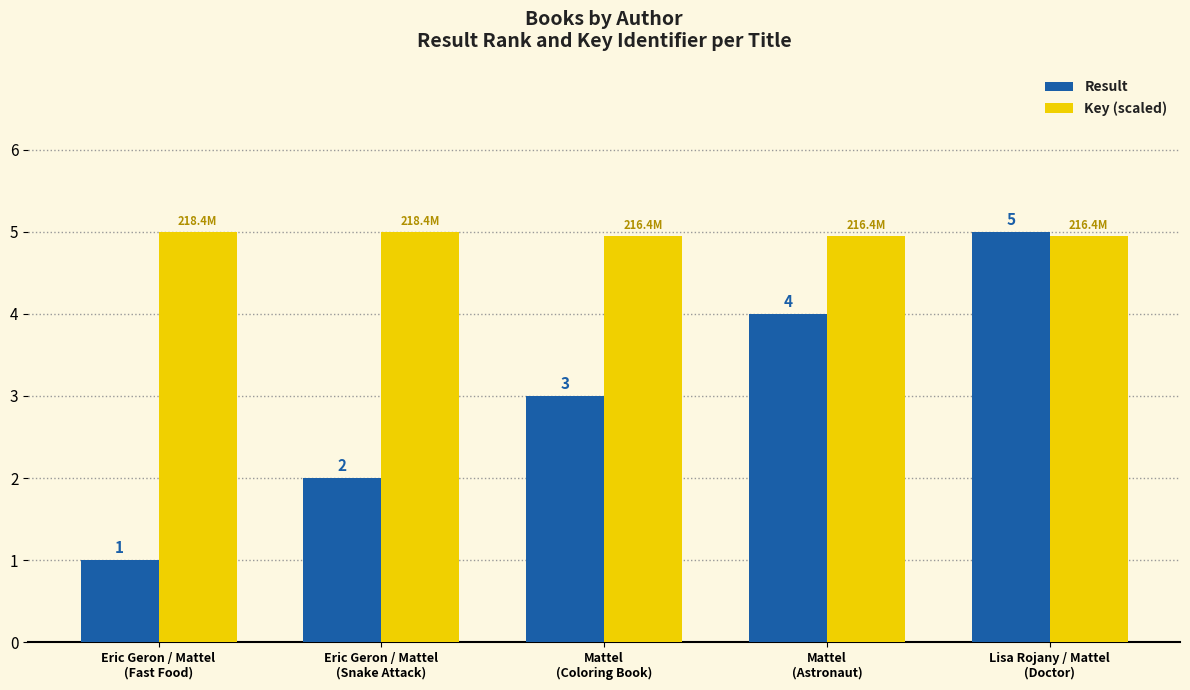

The value of Result at Mattel
(Astronaut) is 5.6. True or false?

False